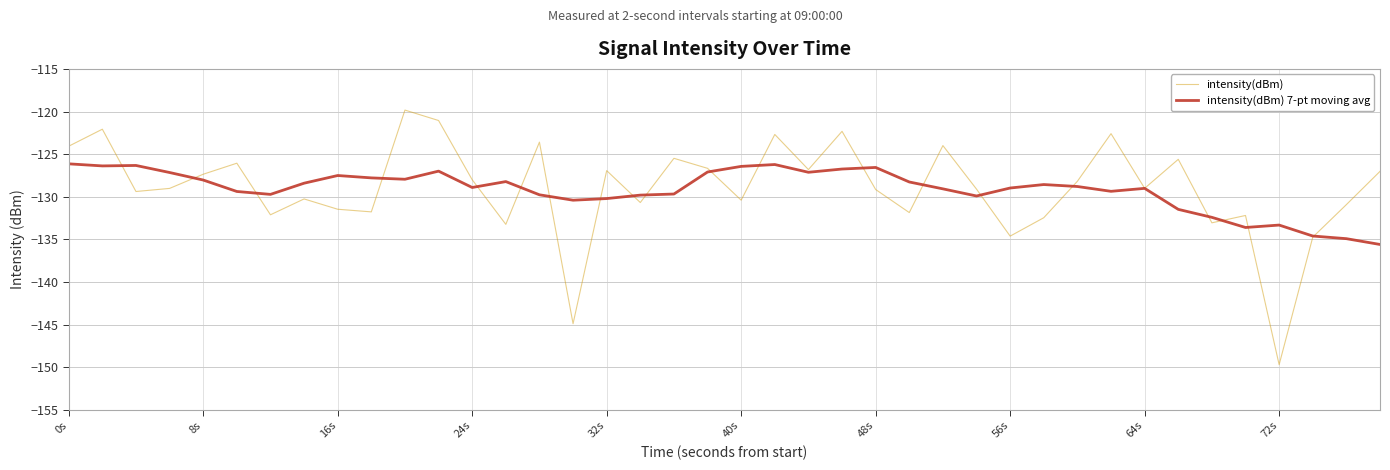

Which series has the largest range (max minus min)?

intensity(dBm)